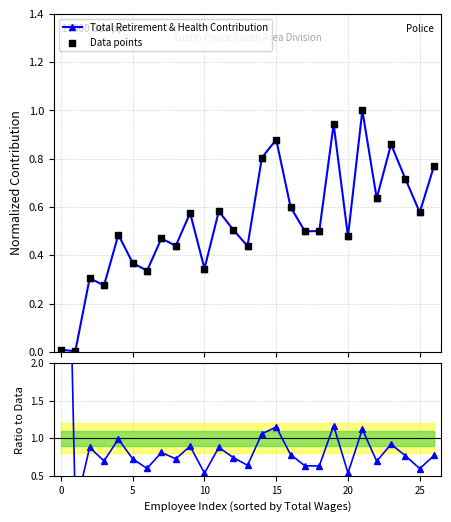

At how many categories does at least one series exceed 7?

1